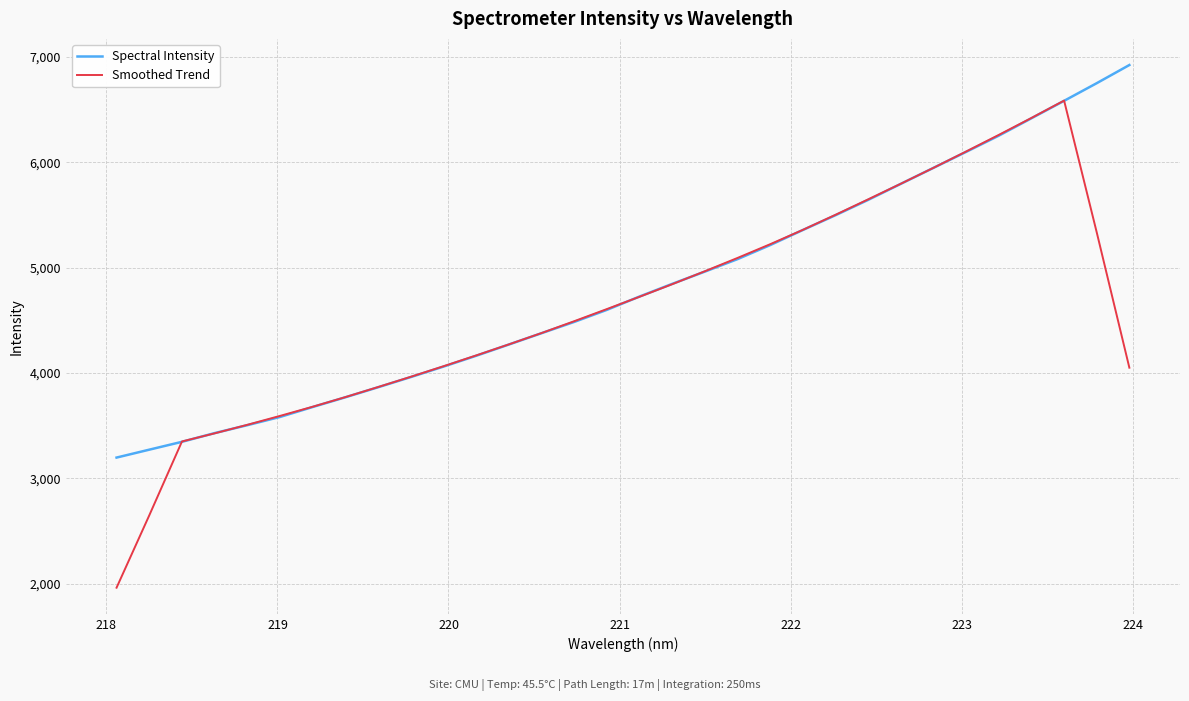

Count the number of categories in the chart.

32